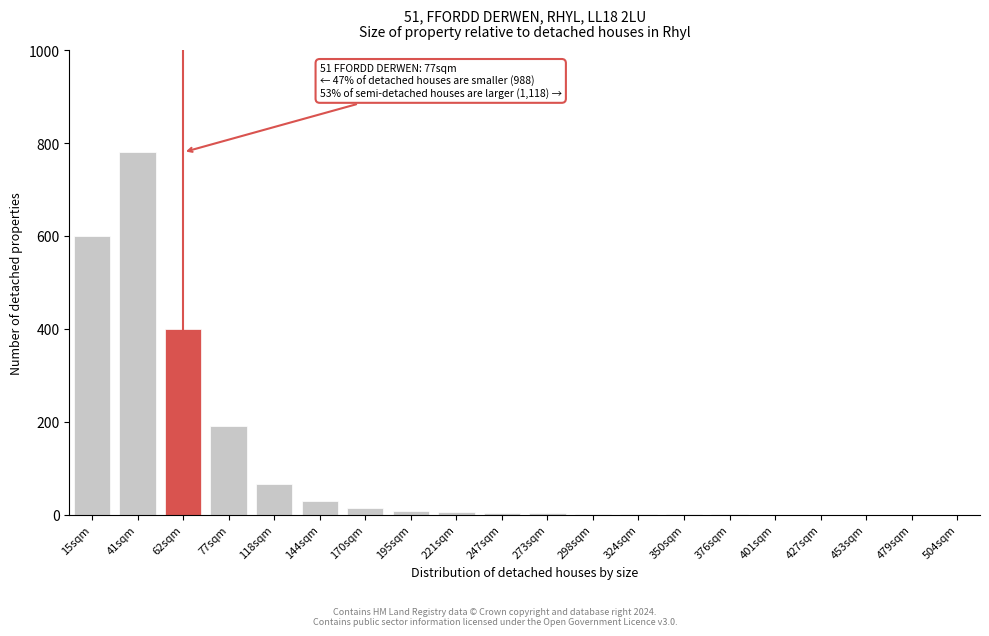

At which label is the value closest to 390?

62sqm